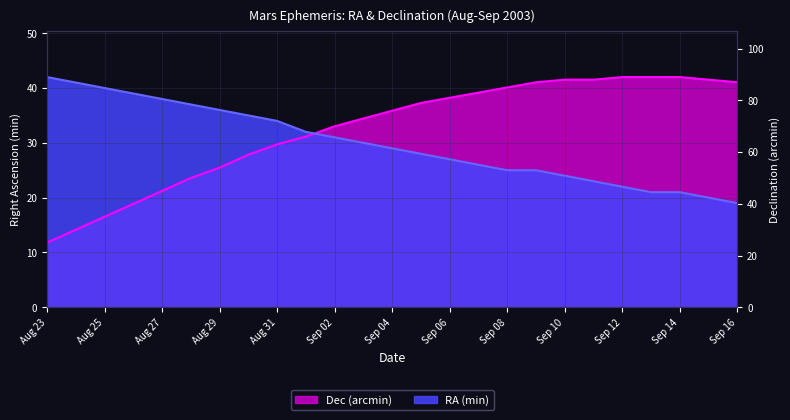

Reading left to right, list all the values displayed in this chart.

RA (min): Aug 23=42.0	Aug 24=41.0	Aug 25=40.0	Aug 26=39.0	Aug 27=38.0	Aug 28=37.0	Aug 29=36.0	Aug 30=35.0	Aug 31=34.0	Sep 01=32.0	Sep 02=31.0	Sep 03=30.0	Sep 04=29.0	Sep 05=28.0	Sep 06=27.0	Sep 07=26.0	Sep 08=25.0	Sep 09=25.0	Sep 10=24.0	Sep 11=23.0	Sep 12=22.0	Sep 13=21.0	Sep 14=21.0	Sep 15=20.0	Sep 16=19.0
Dec (arcmin): Aug 23=11.8	Aug 24=14.2	Aug 25=16.5	Aug 26=18.9	Aug 27=21.2	Aug 28=23.6	Aug 29=25.5	Aug 30=27.8	Aug 31=29.7	Sep 01=31.1	Sep 02=33.0	Sep 03=34.4	Sep 04=35.9	Sep 05=37.3	Sep 06=38.2	Sep 07=39.2	Sep 08=40.1	Sep 09=41.1	Sep 10=41.5	Sep 11=41.5	Sep 12=42.0	Sep 13=42.0	Sep 14=42.0	Sep 15=41.5	Sep 16=41.1